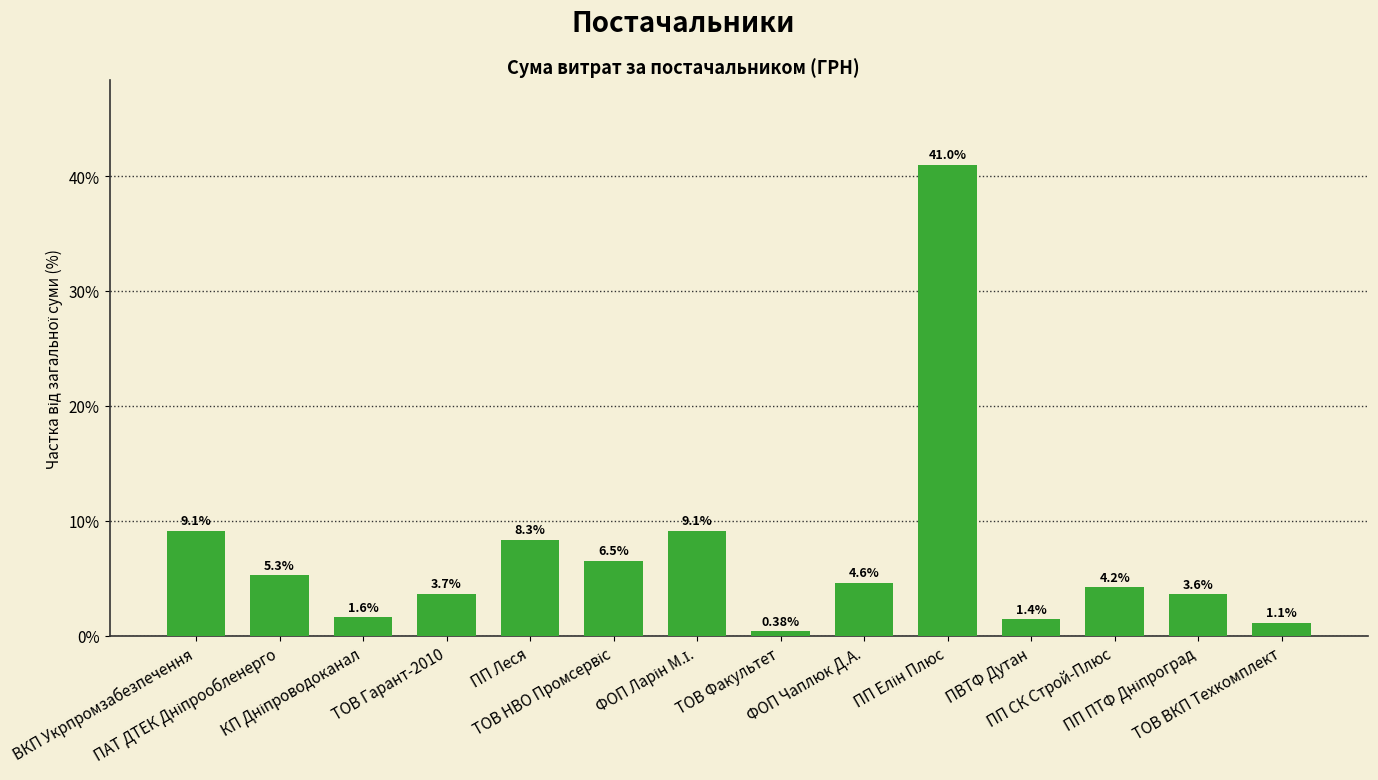

What is the difference between the maximum and minimum values?

40.6